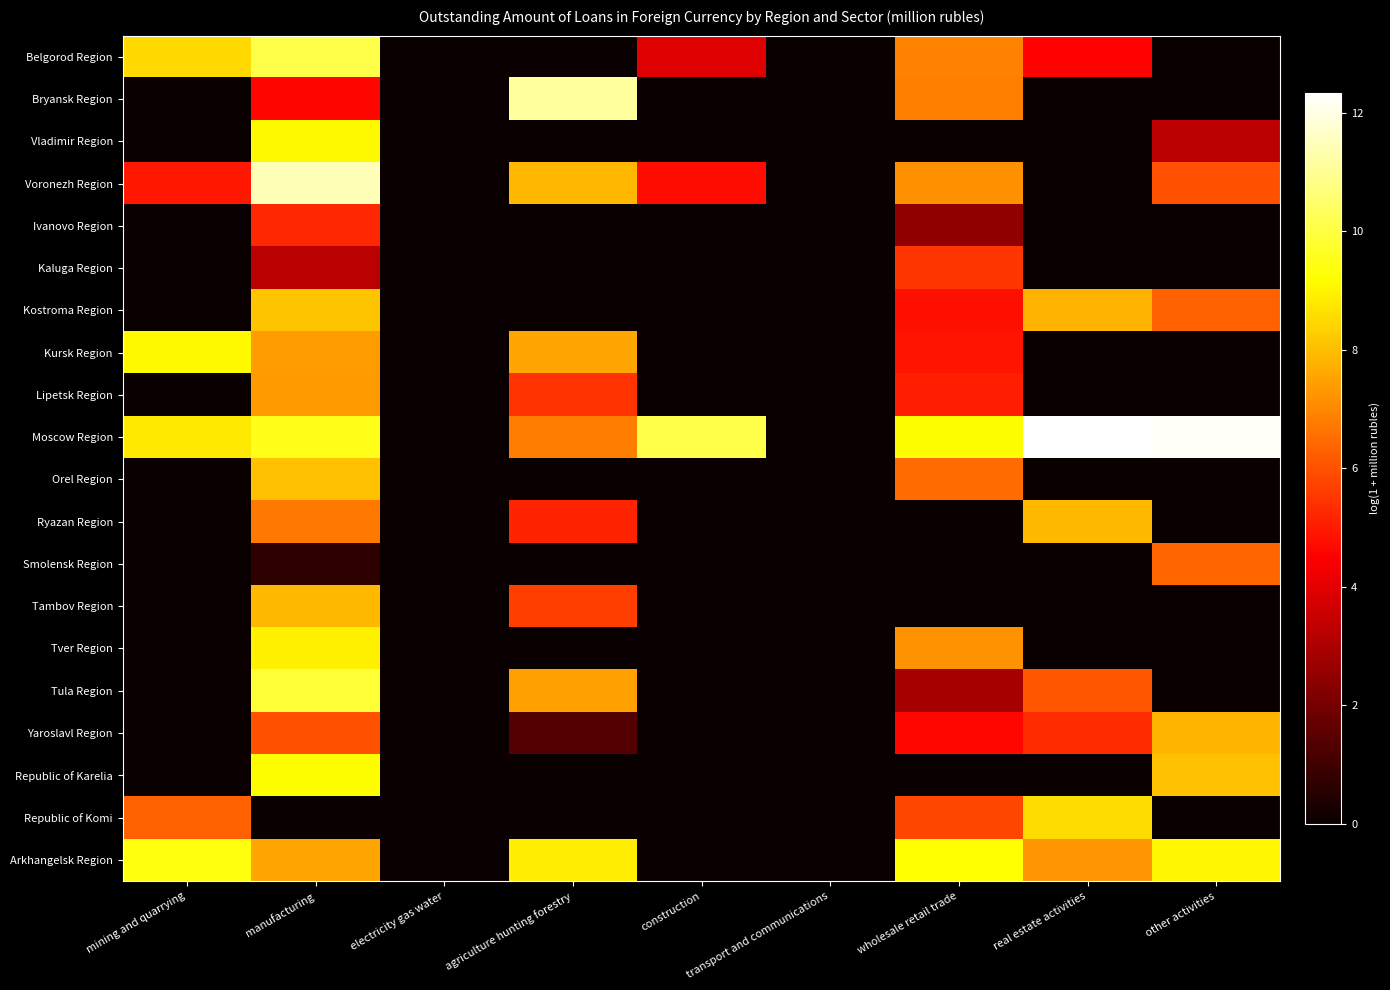

Between wholesale retail trade and manufacturing, which is larger?

manufacturing